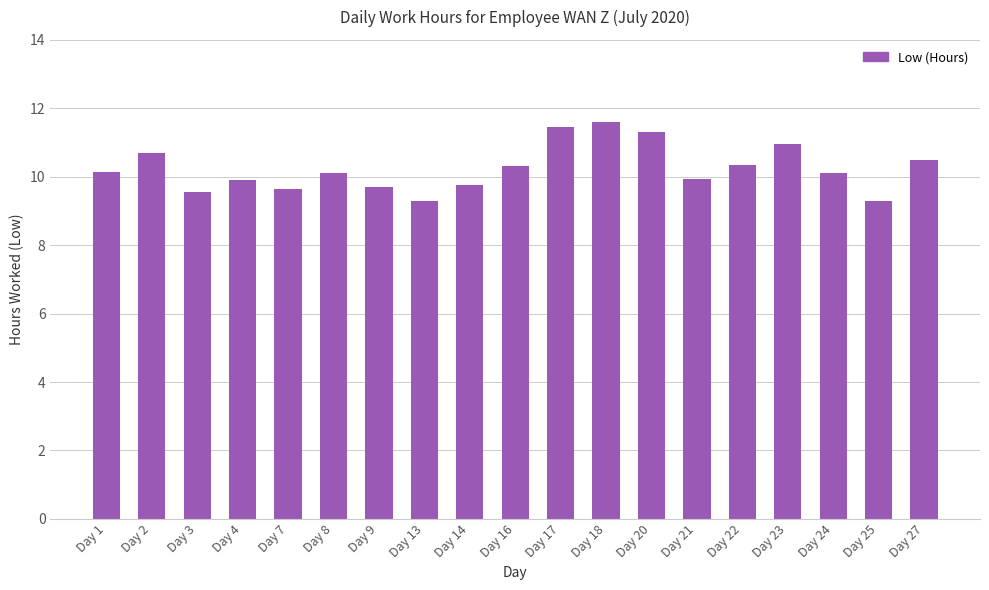

The chart shows a value of 9.9 at Day 4. True or false?

True